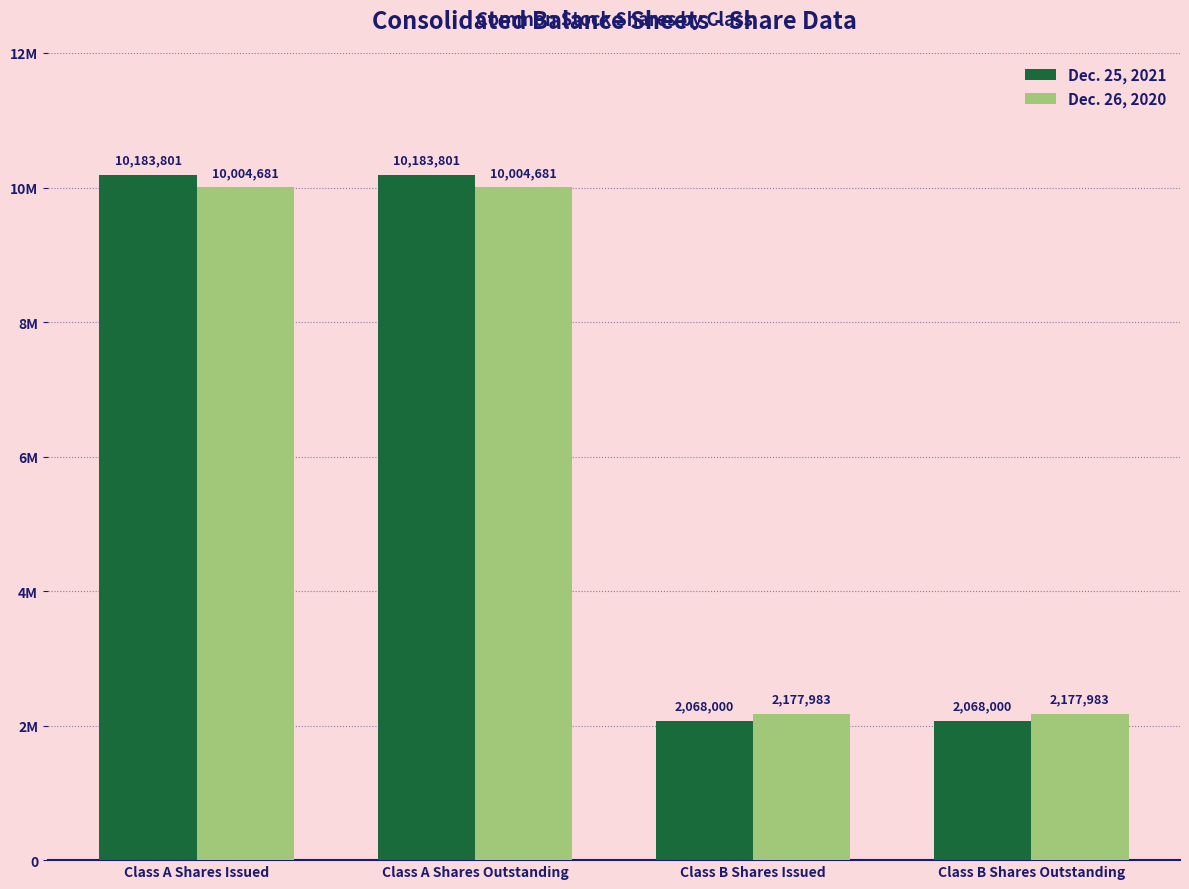

What are all the series names shown in the legend?

Dec. 25, 2021, Dec. 26, 2020